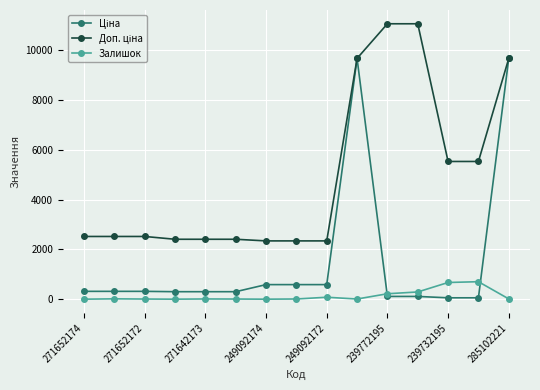

How many series are shown in this chart?

3